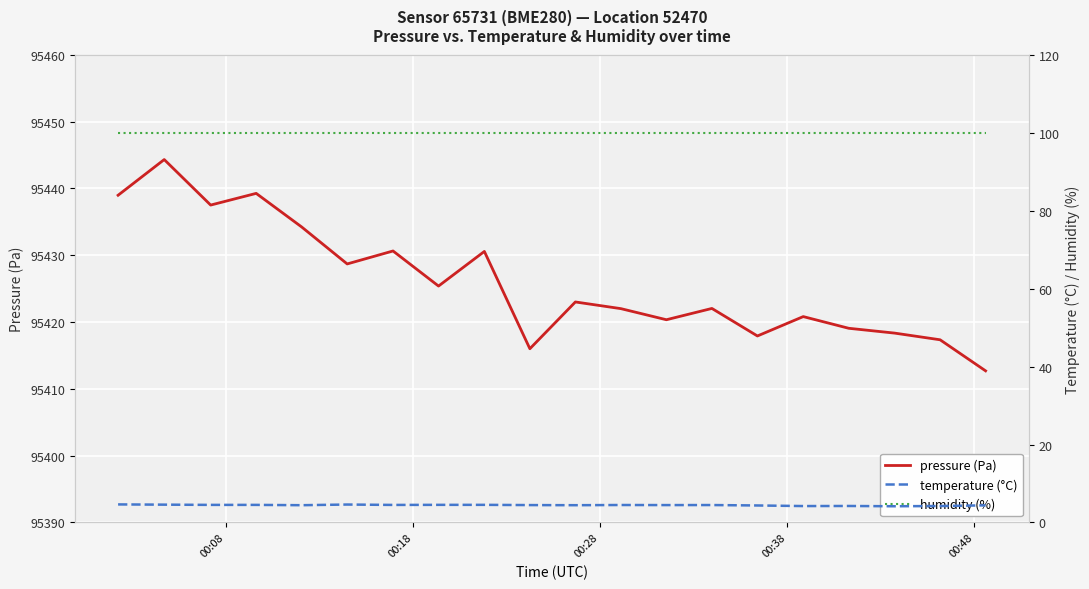

What is the minimum value for humidity (%)?

100.0